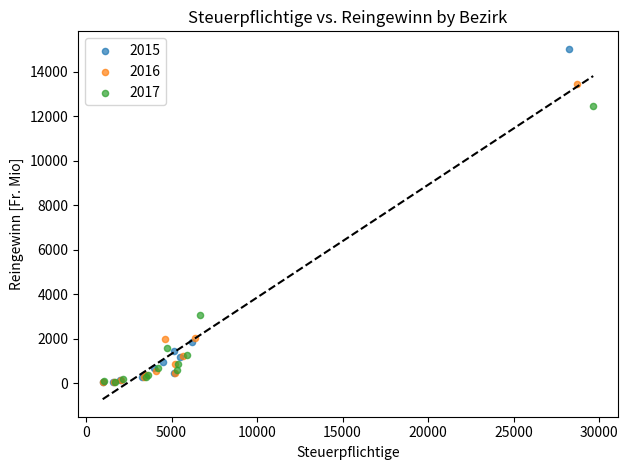

Which series contains the highest Y value?

2015